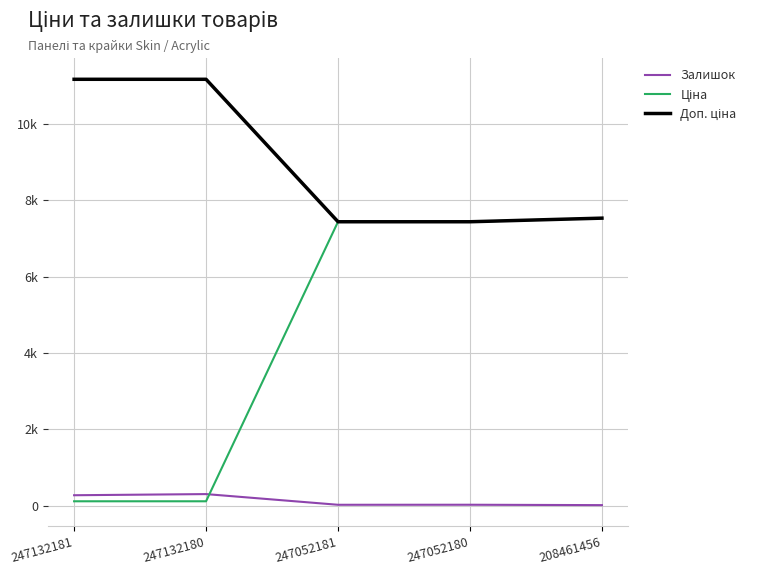

Between 247052180 and 208461456, which series saw the biggest shift?

Ціна